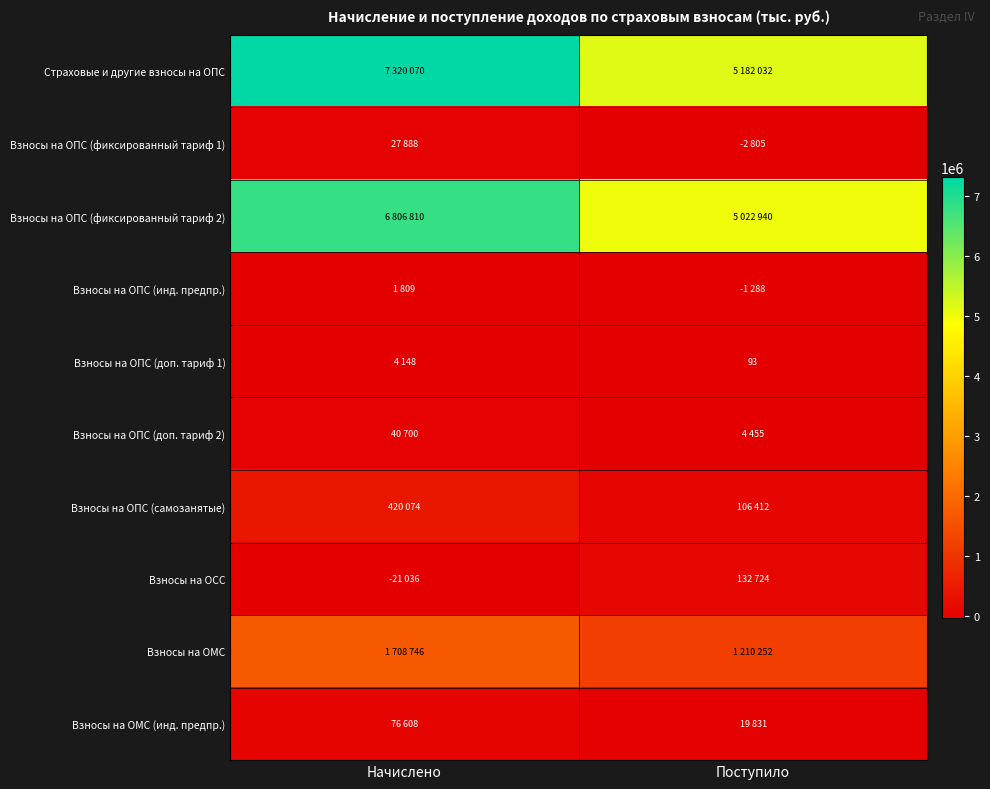

List the series in order of their peak value, highest first.

Страховые и другие взносы на ОПС, Взносы на ОПС (фиксированный тариф 2), Взносы на ОМС, Взносы на ОПС (самозанятые), Взносы на ОСС, Взносы на ОМС (инд. предпр.), Взносы на ОПС (доп. тариф 2), Взносы на ОПС (фиксированный тариф 1), Взносы на ОПС (доп. тариф 1), Взносы на ОПС (инд. предпр.)